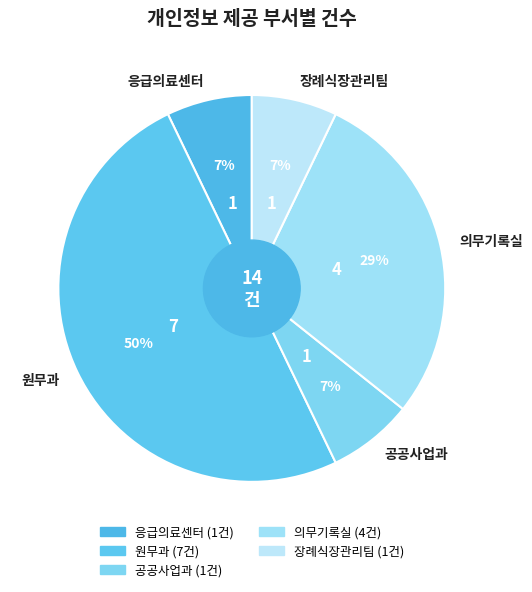

What percentage is the 응급의료센터 slice, to the nearest percent?

7%